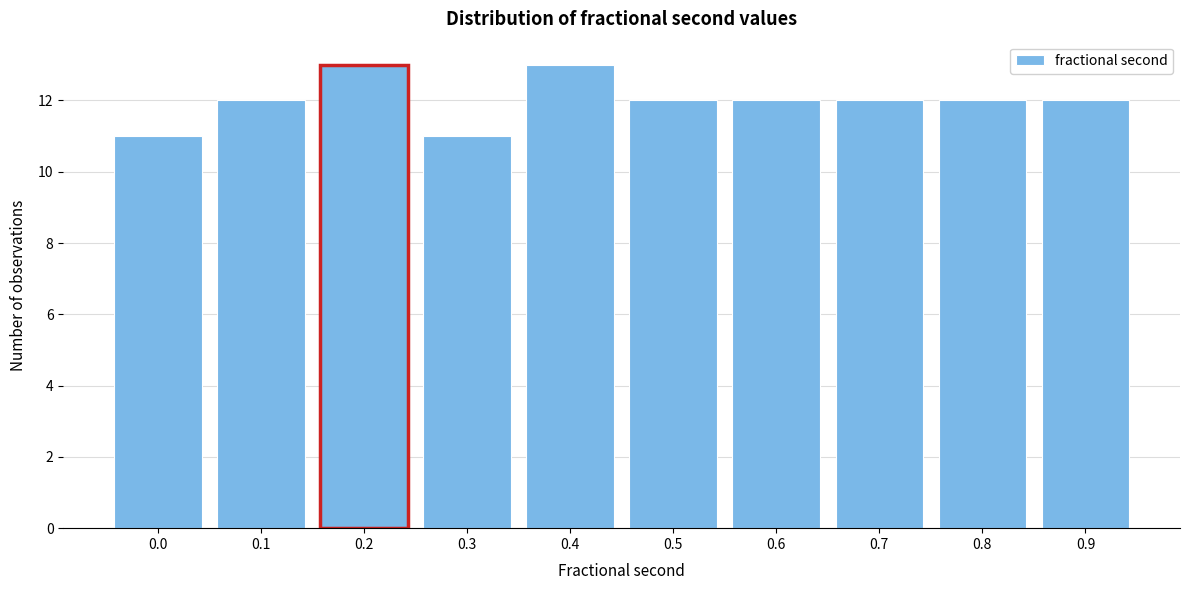

Reading left to right, what are all the values shown in this chart?

0.0=11	0.1=12	0.2=13	0.3=11	0.4=13	0.5=12	0.6=12	0.7=12	0.8=12	0.9=12